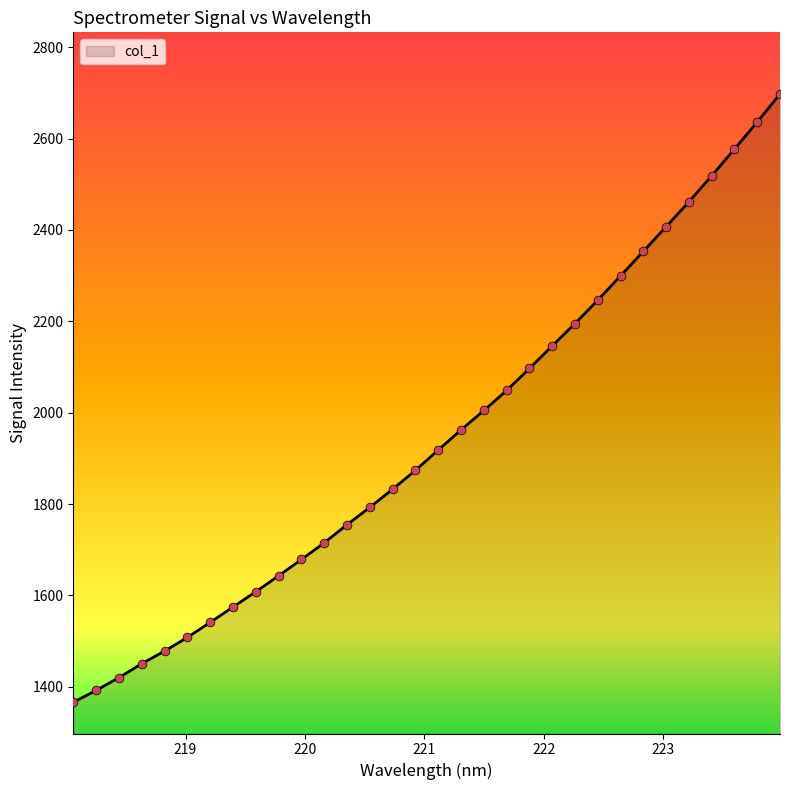

What is the maximum value shown in the chart?

2697.5